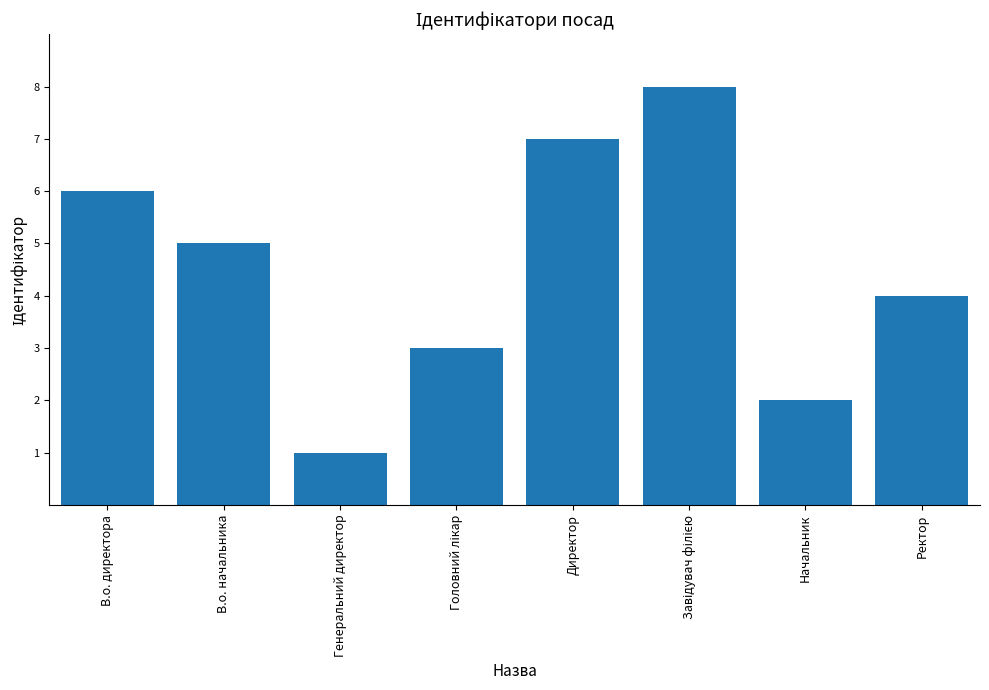

What is the sum of the values at Директор and В.о. директора?

13